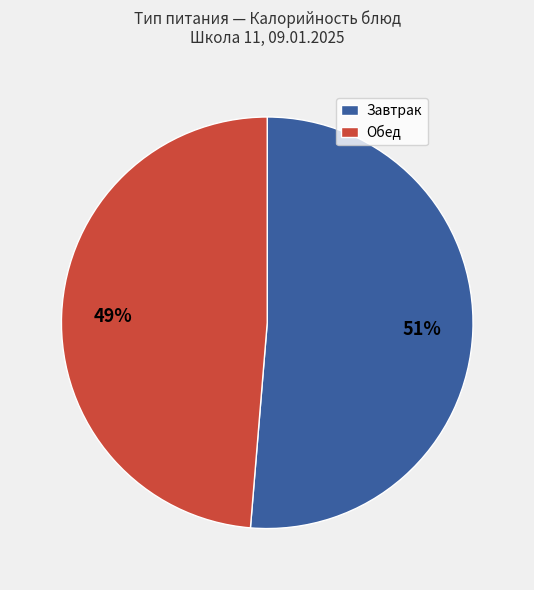

Does any single category account for the majority?

Yes